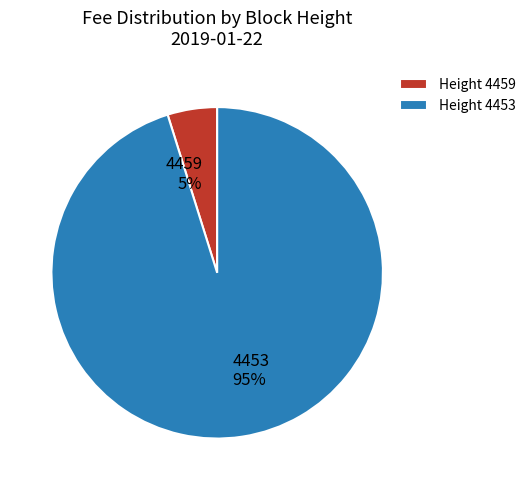

Between 4453 and 4459, which is larger?

4453